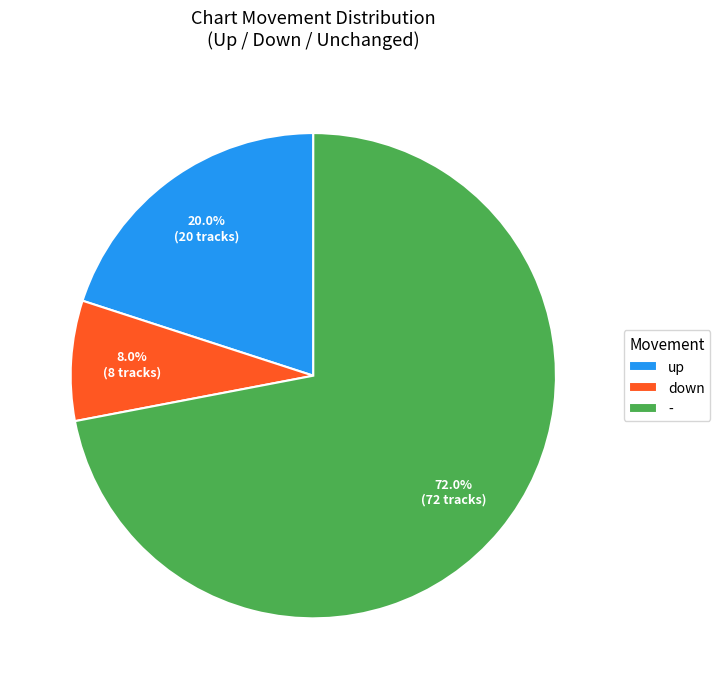

Is there any slice that represents more than half of the pie?

Yes